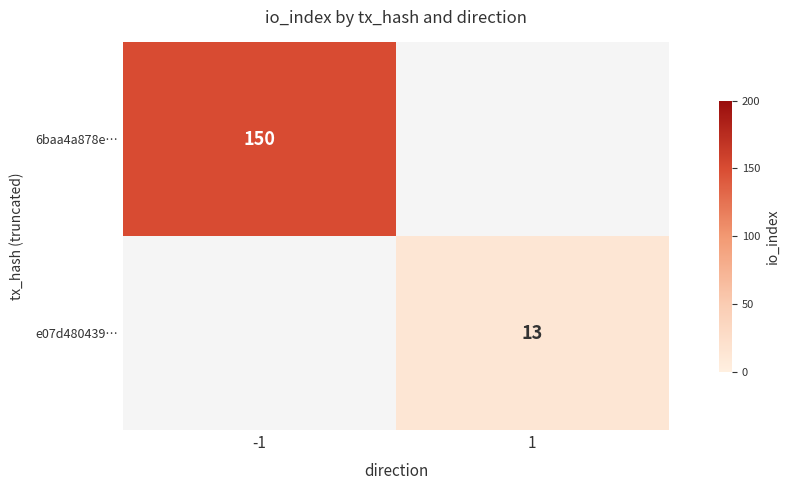

The value of 6baa4a878e… at -1 is 198.7. True or false?

False